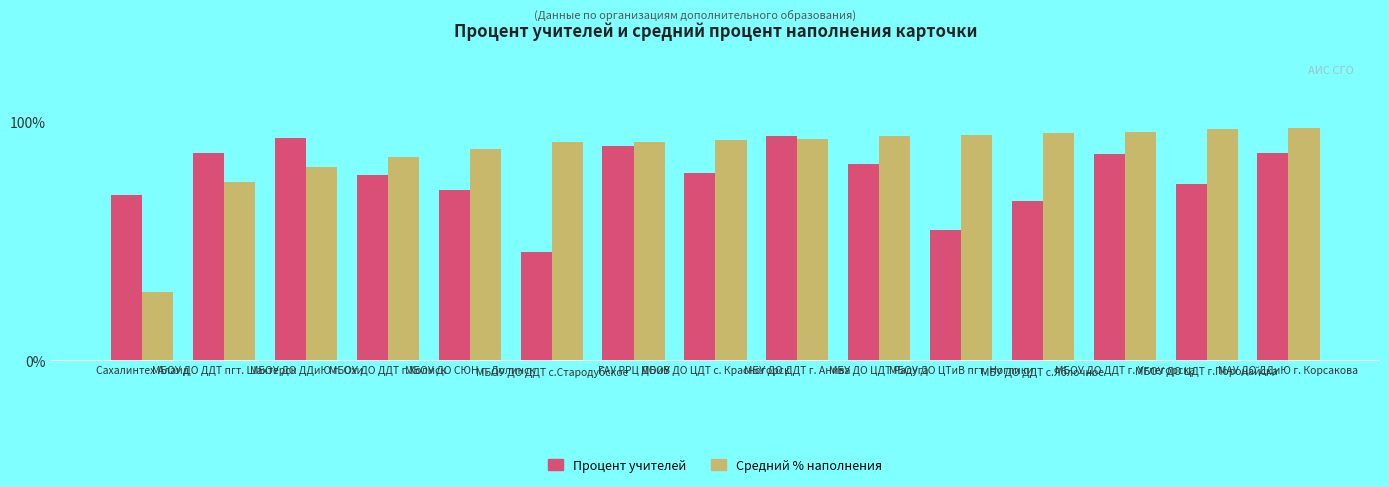

What is the sum of all Процент учителей values?

1156.3